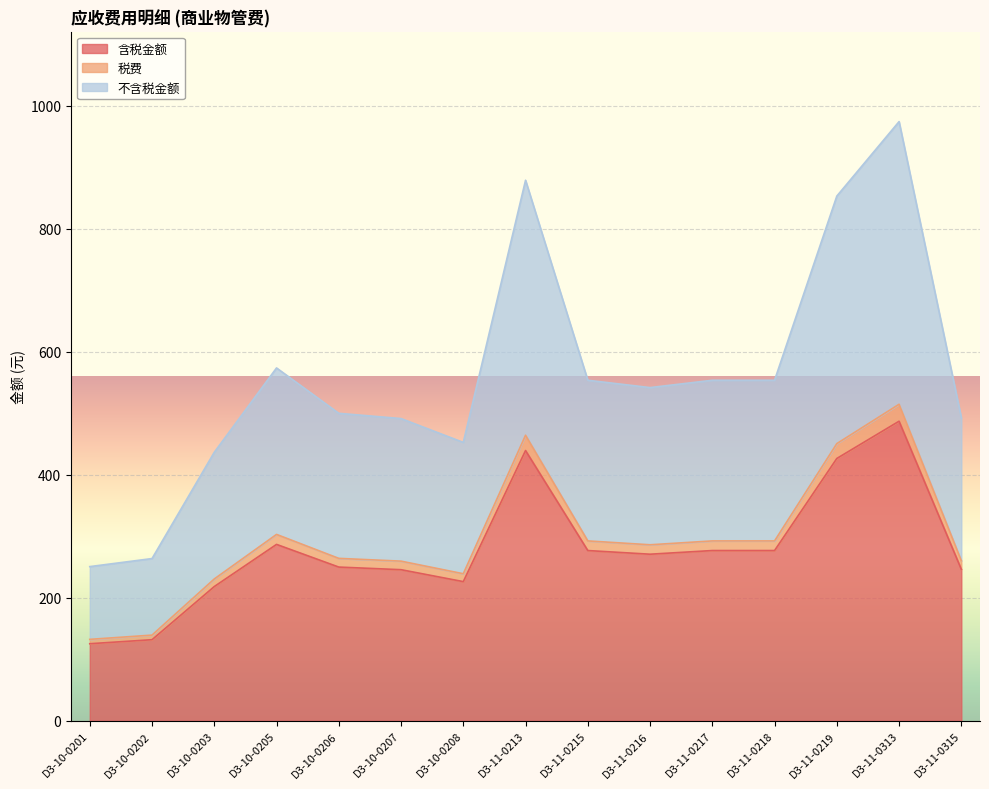

What is the smallest value displayed?

125.3